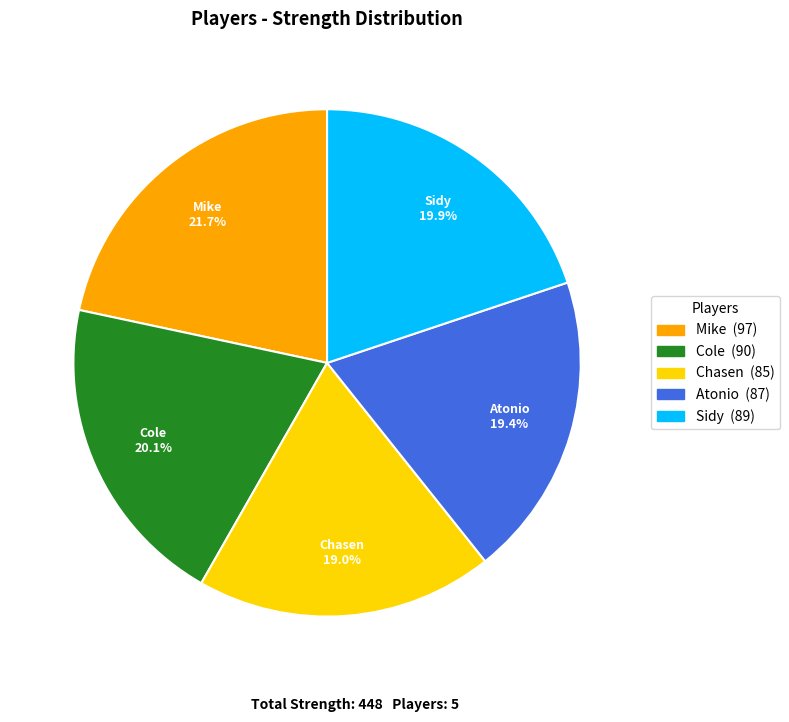

Count the number of slices in the pie.

5